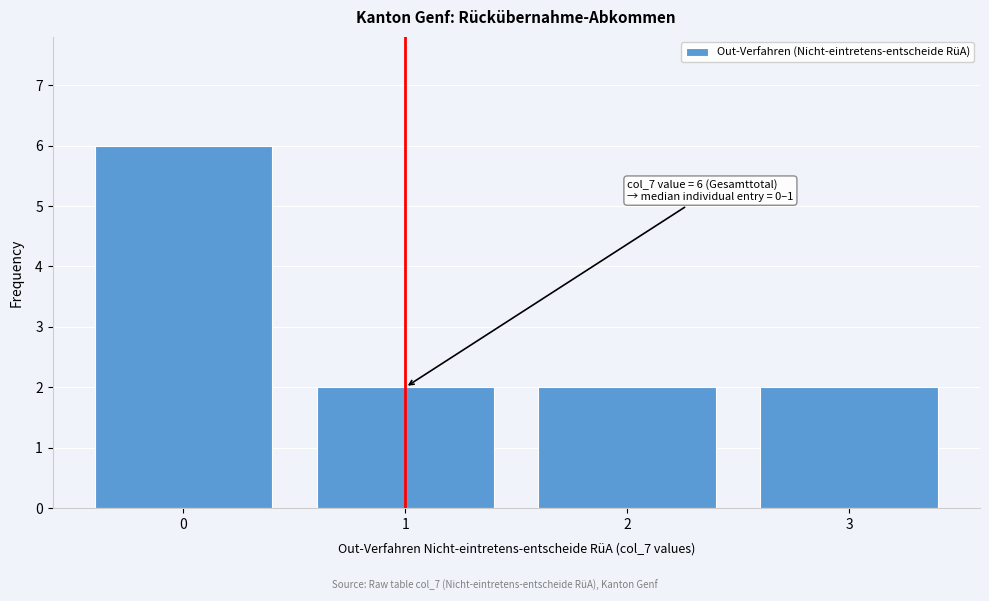

Over which range of the x-axis is the bar tallest?

-0.5 to 0.5